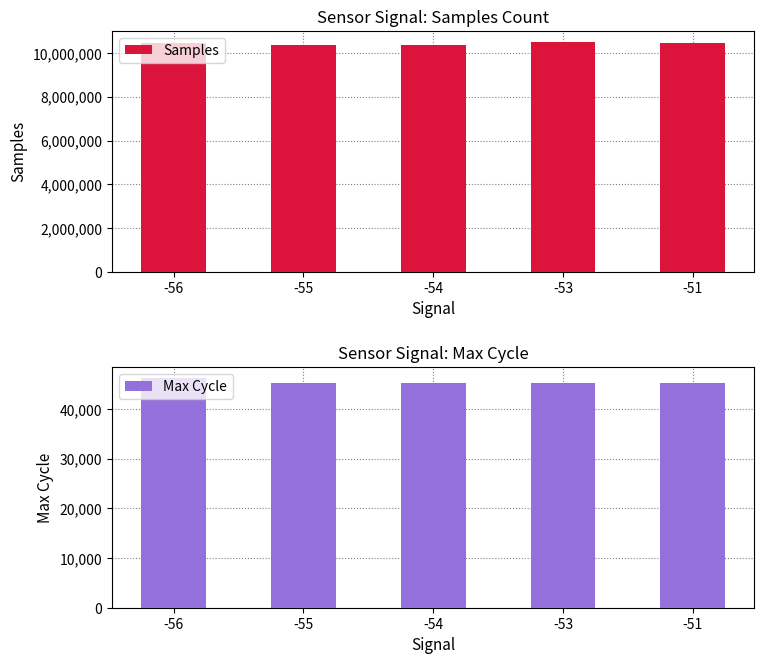

What are all the series names shown in the legend?

Samples, Max Cycle